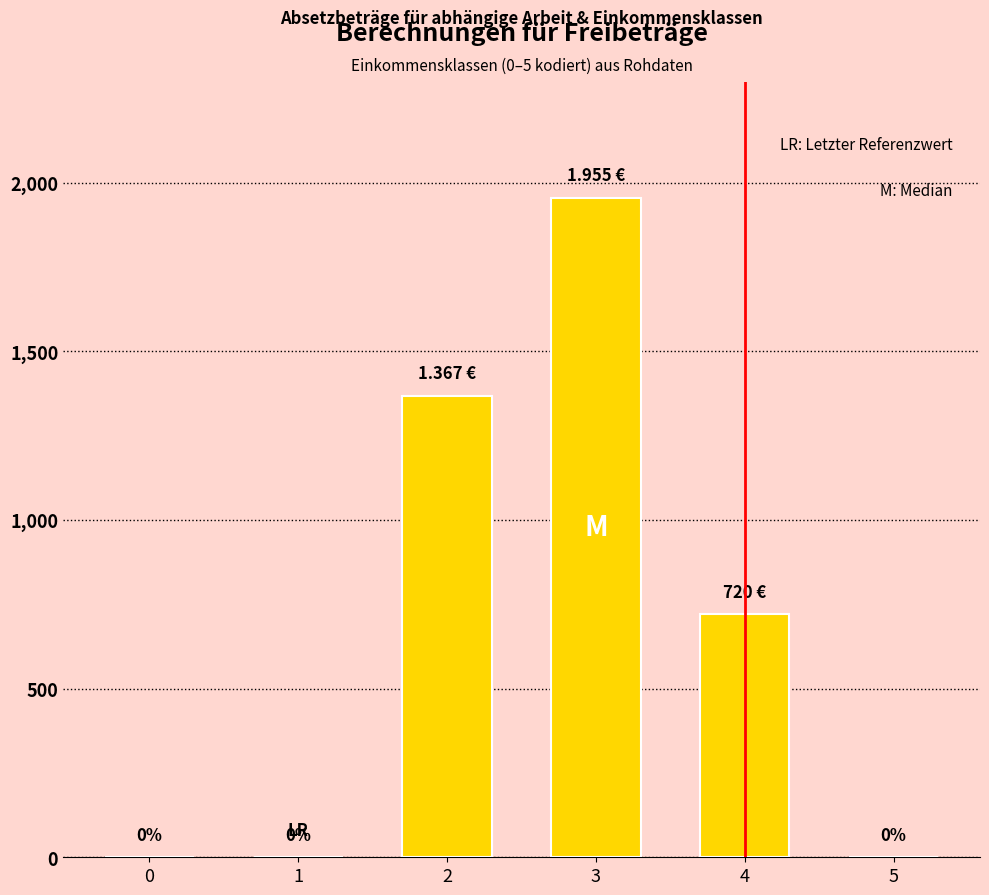

Approximately how many times larger is the value at 4 compared to 2?

0.5